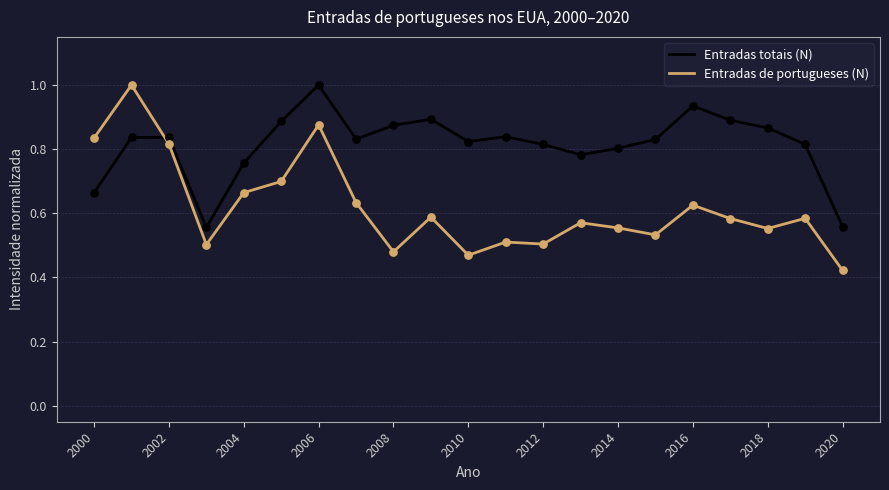

Which series has the widest spread of values?

Entradas de portugueses (N)